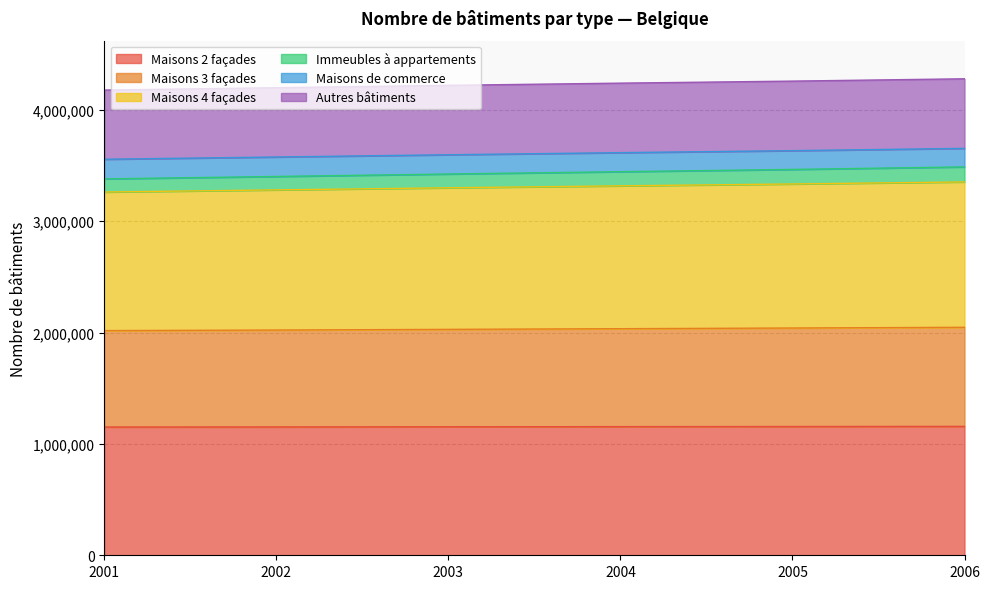

What is the total value across all series at 2005?

4257315